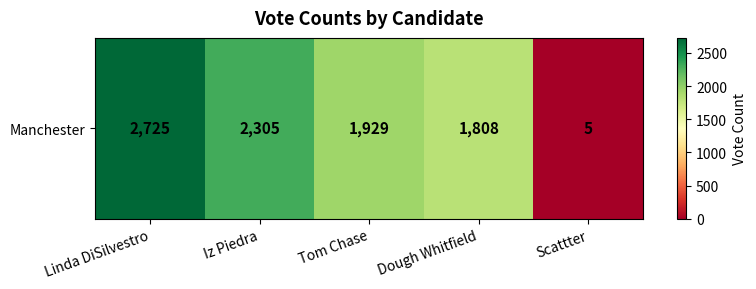

The value at Dough Whitfield is 630. True or false?

False